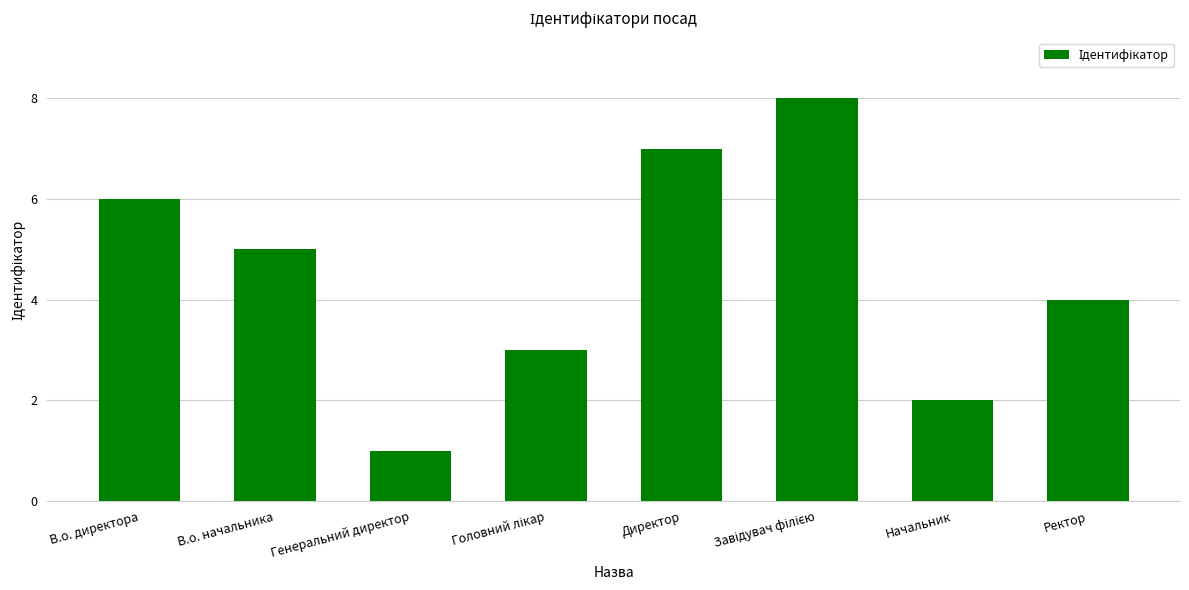

The value at Начальник is 2. True or false?

True